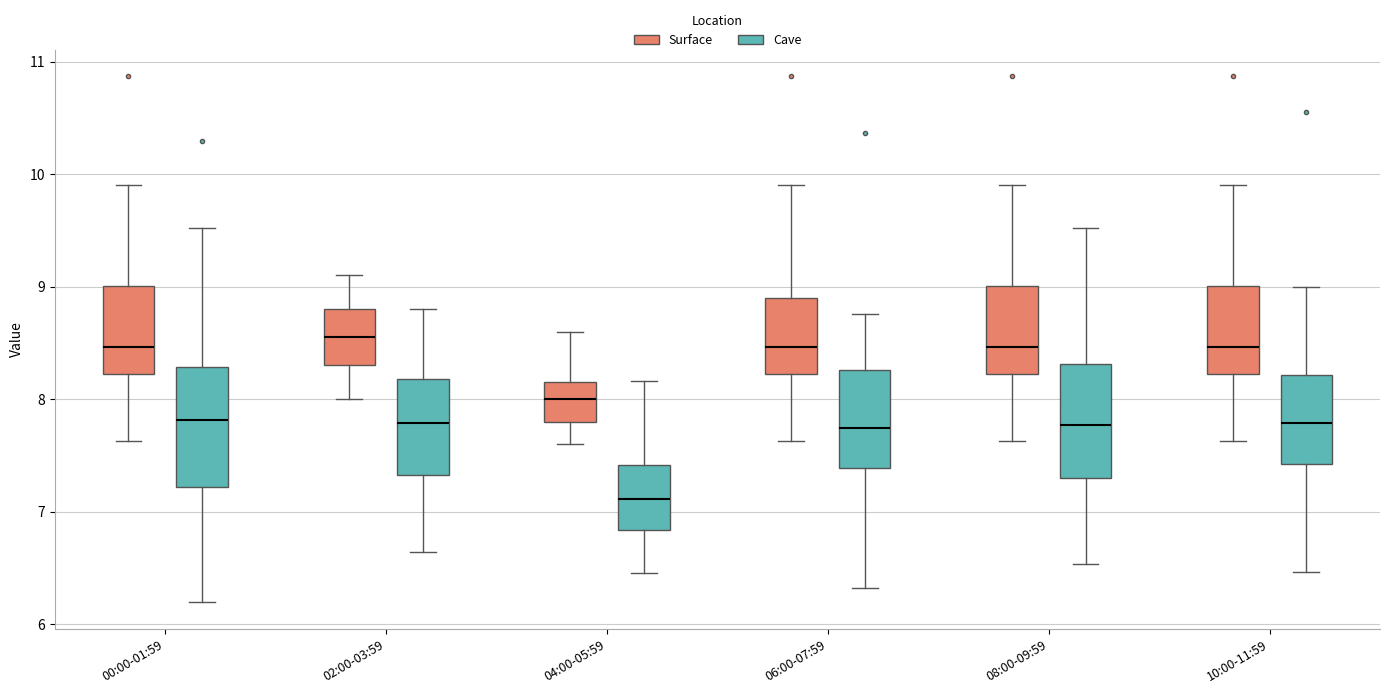

Reading left to right, read every box against the y-axis: the position of its median line, the range the box covers, and the ends of its whiskers. The values are not printed on the chart, so give them approximately, as read against the axis.

00:00-01:59 (Surface): median 8.5, box 8.2 to 9.0, whiskers 7.6 to 9.9
00:00-01:59 (Cave): median 7.8, box 7.2 to 8.3, whiskers 6.2 to 9.5
02:00-03:59 (Surface): median 8.6, box 8.3 to 8.8, whiskers 8.0 to 9.1
02:00-03:59 (Cave): median 7.8, box 7.3 to 8.2, whiskers 6.6 to 8.8
04:00-05:59 (Surface): median 8.0, box 7.8 to 8.1, whiskers 7.6 to 8.6
04:00-05:59 (Cave): median 7.1, box 6.8 to 7.4, whiskers 6.5 to 8.2
06:00-07:59 (Surface): median 8.5, box 8.2 to 8.9, whiskers 7.6 to 9.9
06:00-07:59 (Cave): median 7.7, box 7.4 to 8.3, whiskers 6.3 to 8.8
08:00-09:59 (Surface): median 8.5, box 8.2 to 9.0, whiskers 7.6 to 9.9
08:00-09:59 (Cave): median 7.8, box 7.3 to 8.3, whiskers 6.5 to 9.5
10:00-11:59 (Surface): median 8.5, box 8.2 to 9.0, whiskers 7.6 to 9.9
10:00-11:59 (Cave): median 7.8, box 7.4 to 8.2, whiskers 6.5 to 9.0